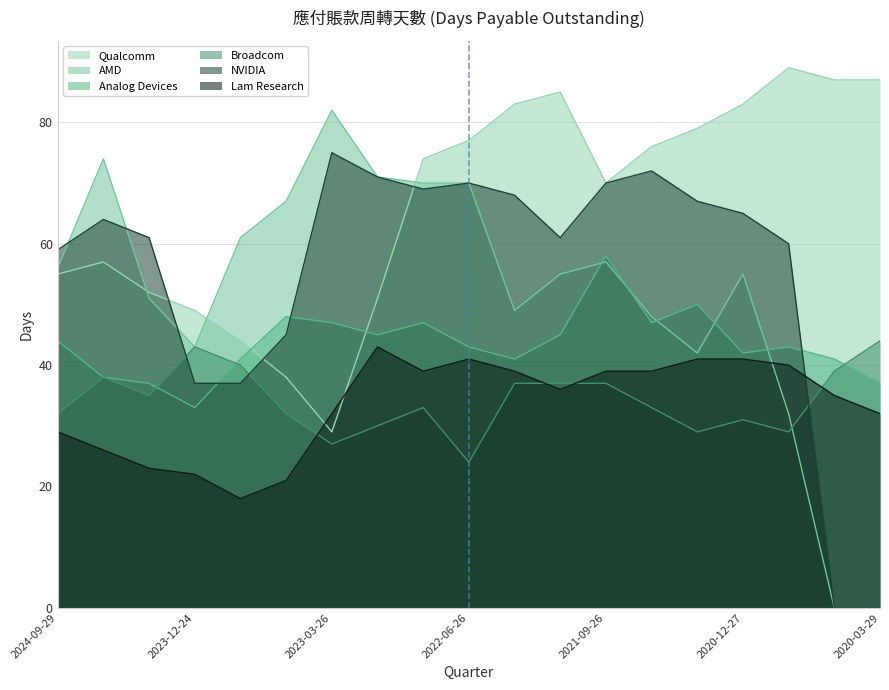

What is the difference between the Analog Devices values at 2021-03-28 and 2020-12-27?

8